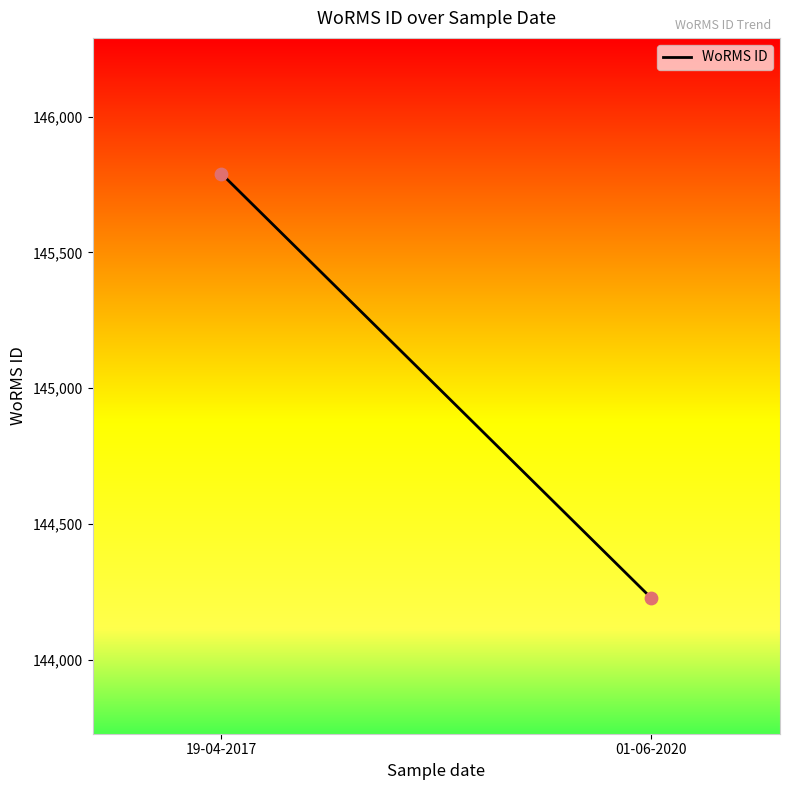

What is the average Y value?

145009